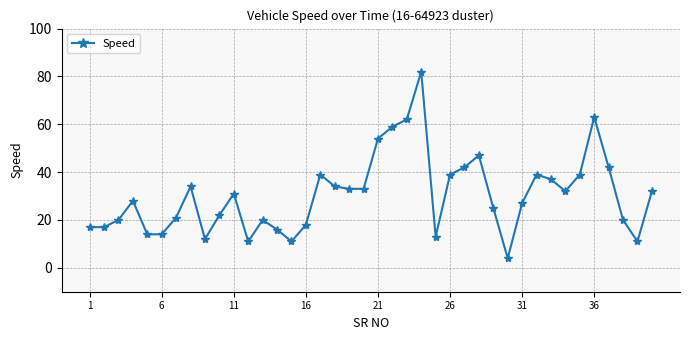

How many lines are shown in the chart?

1